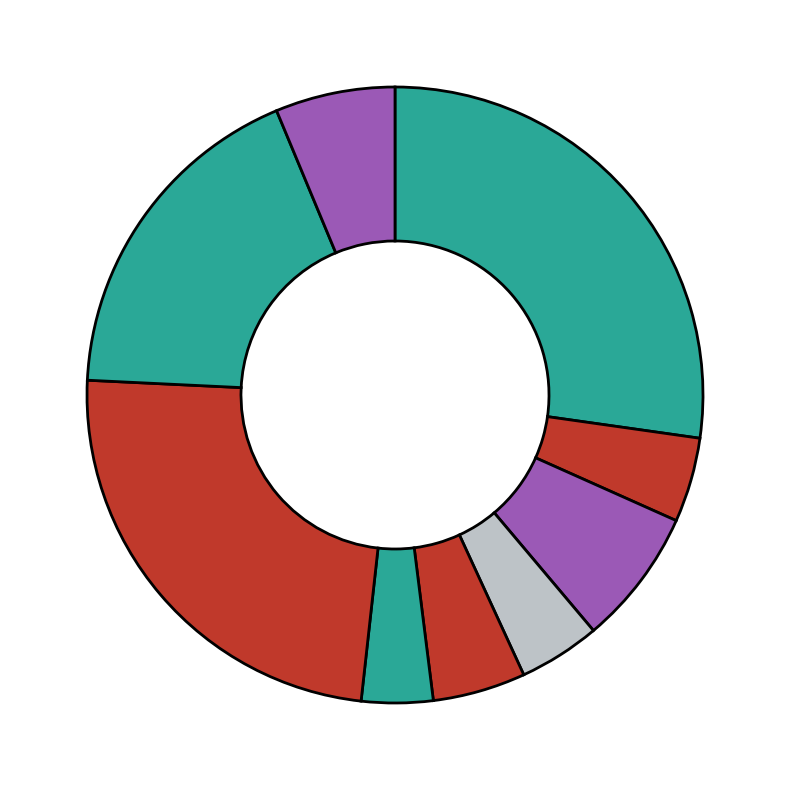

Count the number of slices in the pie.

9